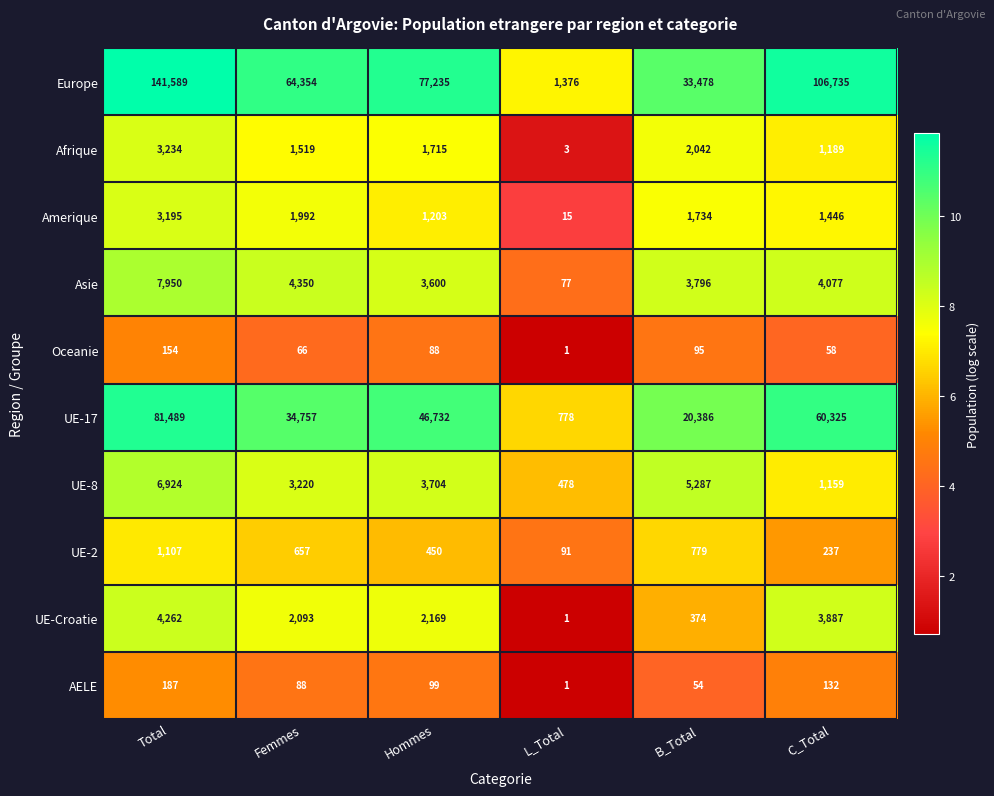

At which label is Europe closest to 71482?

Hommes